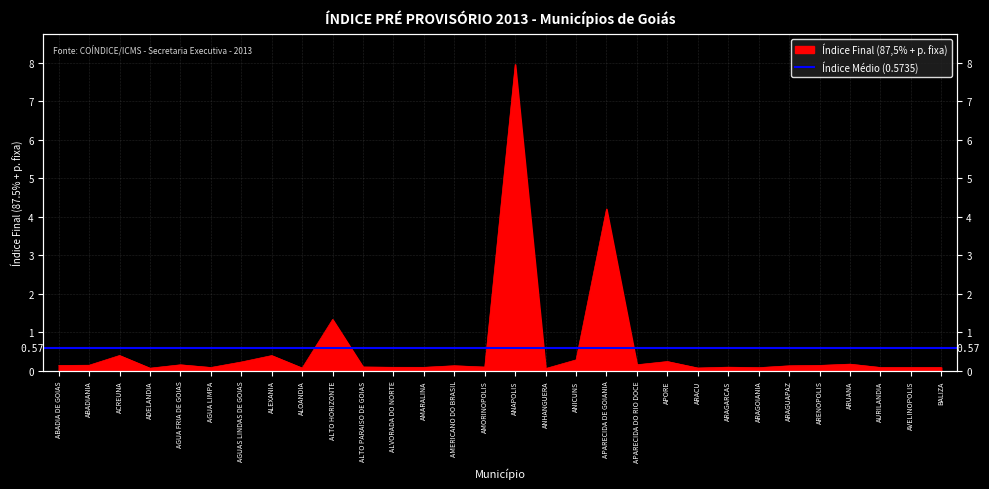

Reading left to right, extract all data points from this chart.

ABADIA DE GOIAS=0.1	ABADIANIA=0.1	ACREUNA=0.4	ADELANDIA=0.1	AGUA FRIA DE GOIAS=0.1	AGUA LIMPA=0.1	AGUAS LINDAS DE GOIAS=0.2	ALEXANIA=0.4	ALOANDIA=0.1	ALTO HORIZONTE=1.3	ALTO PARAISO DE GOIAS=0.1	ALVORADA DO NORTE=0.1	AMARALINA=0.1	AMERICANO DO BRASIL=0.1	AMORINOPOLIS=0.1	ANAPOLIS=8.0	ANHANGUERA=0.1	ANICUNS=0.3	APARECIDA DE GOIANIA=4.2	APARECIDA DO RIO DOCE=0.2	APORE=0.2	ARACU=0.1	ARAGARCAS=0.1	ARAGOIANIA=0.1	ARAGUAPAZ=0.1	ARENOPOLIS=0.1	ARUANA=0.2	AURILANDIA=0.1	AVELINOPOLIS=0.1	BALIZA=0.1